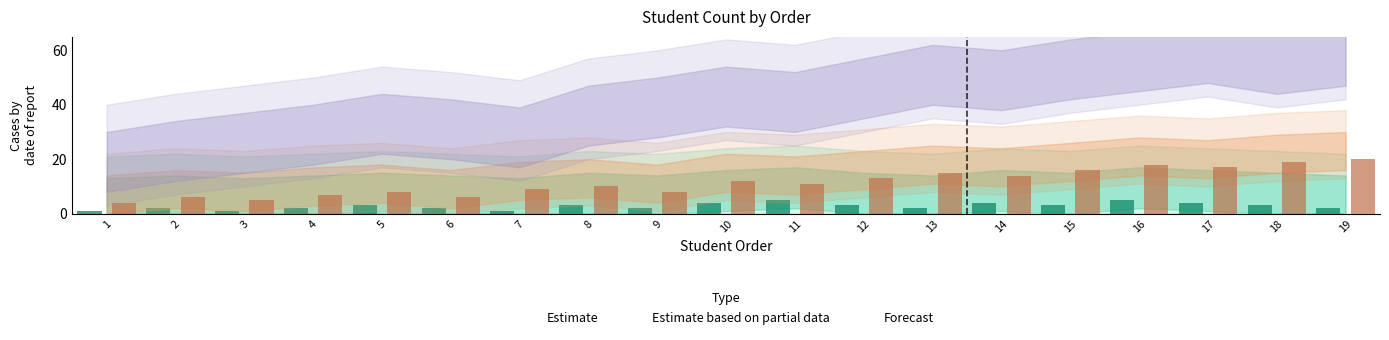

Which label corresponds to the largest value in the chart?

19